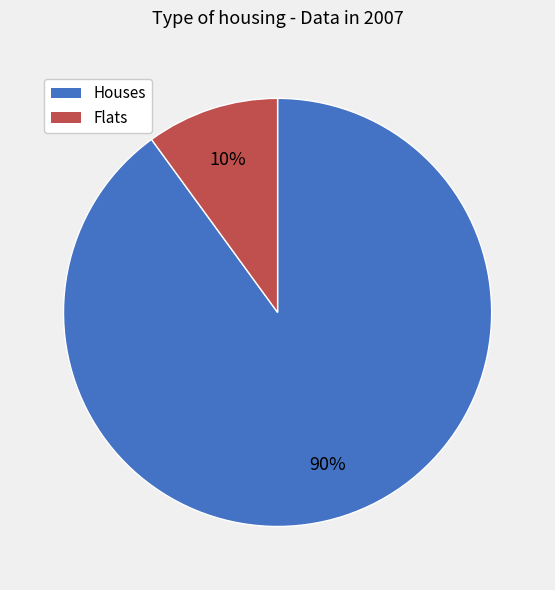

How many slices are in this pie chart?

2